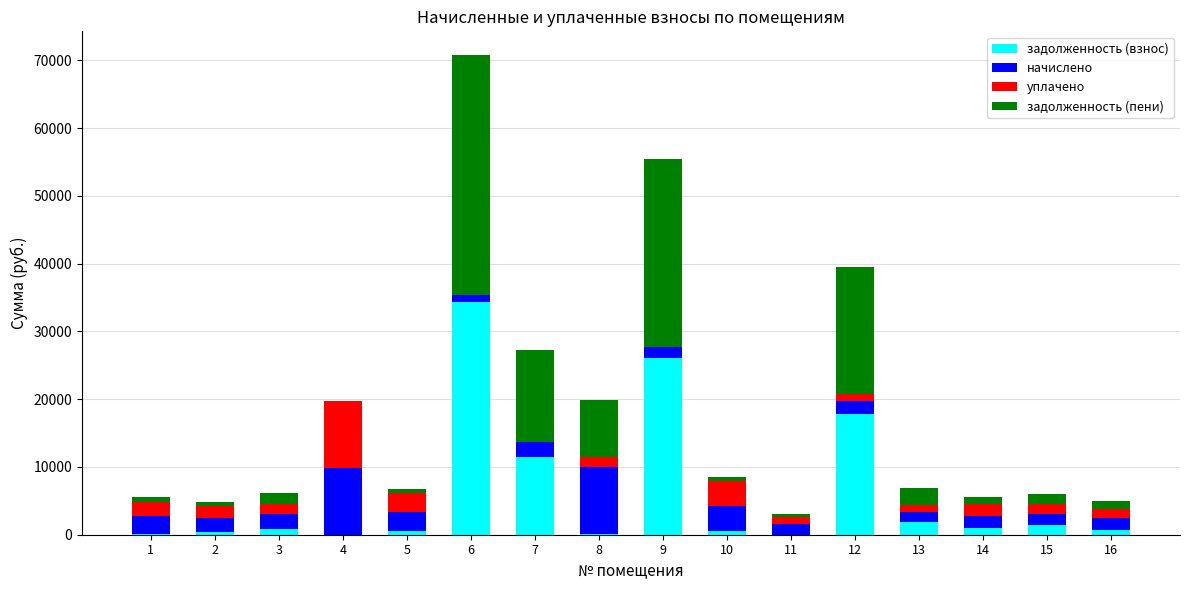

What is the sum of all задолженность (взнос) values?

97289.2